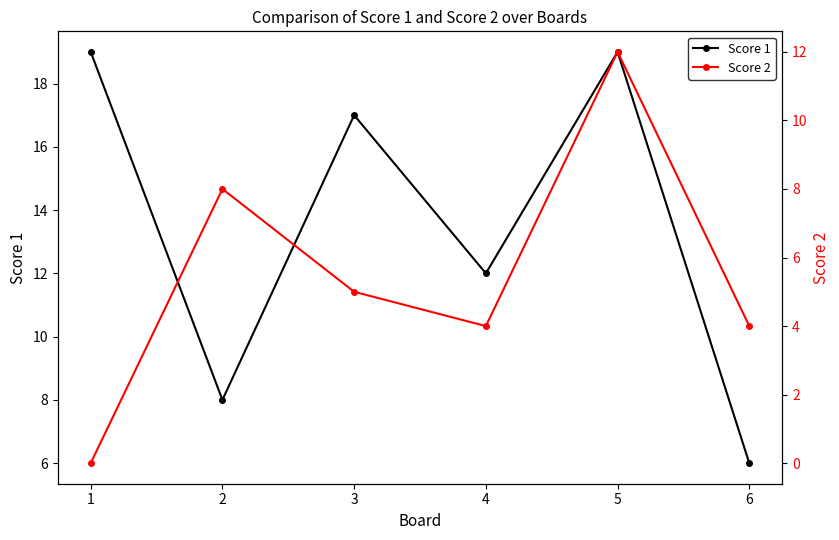

The value of Score 2 at 6 is 4. True or false?

True